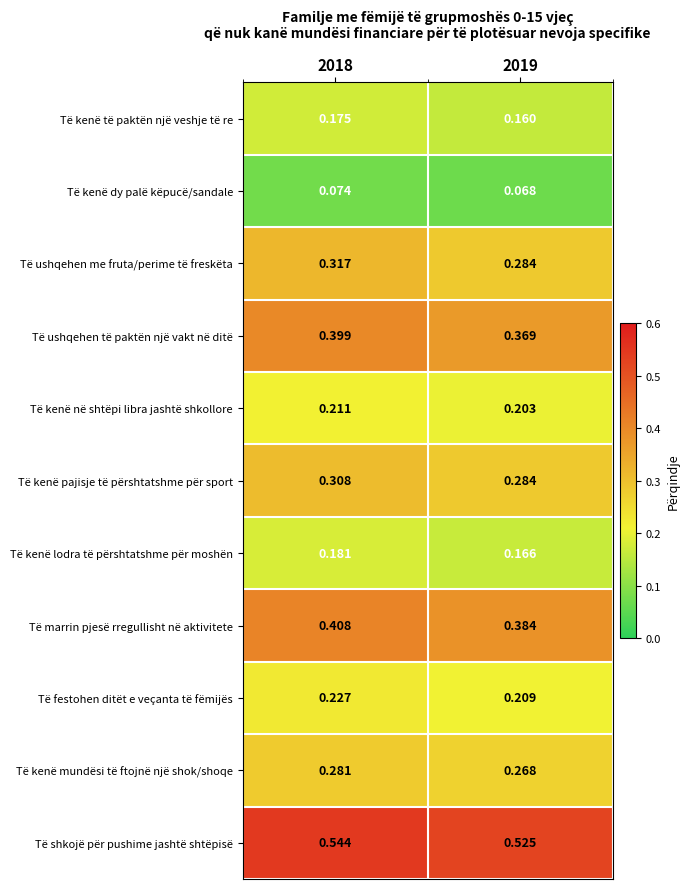

Which series has the largest range (max minus min)?

Të ushqehen me fruta/perime të freskëta